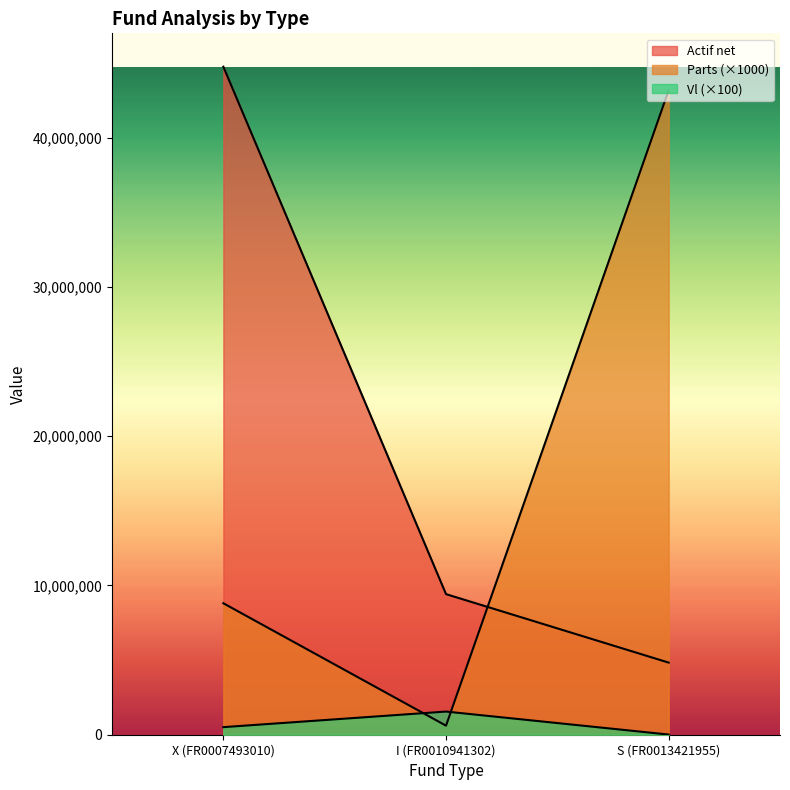

Where does the Parts series first go above 8806000?

S (FR0013421955)